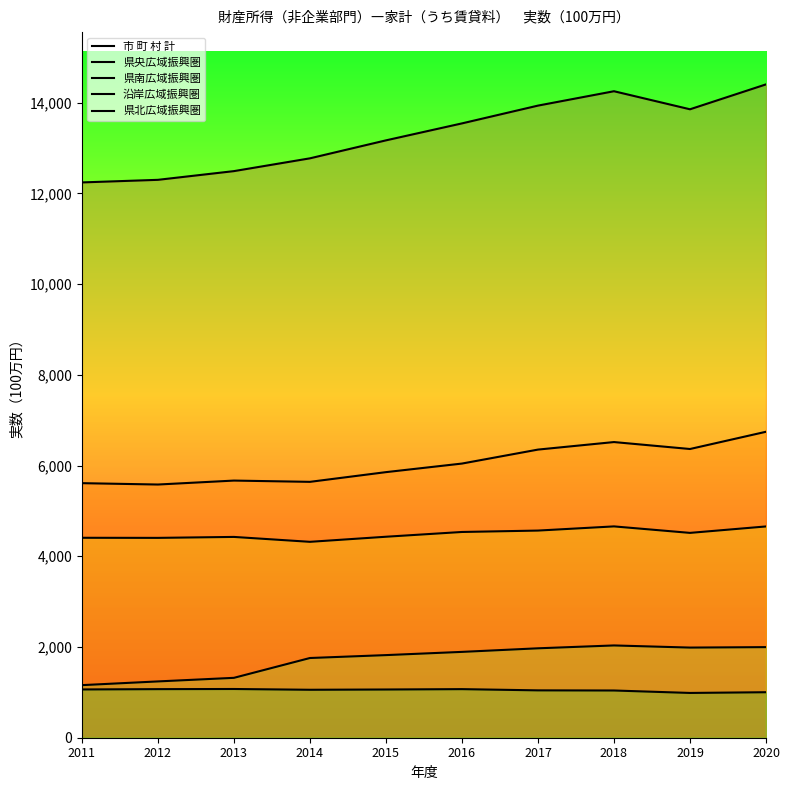

The 県北広域振興圏 series shows 1824 at 2014. True or false?

False